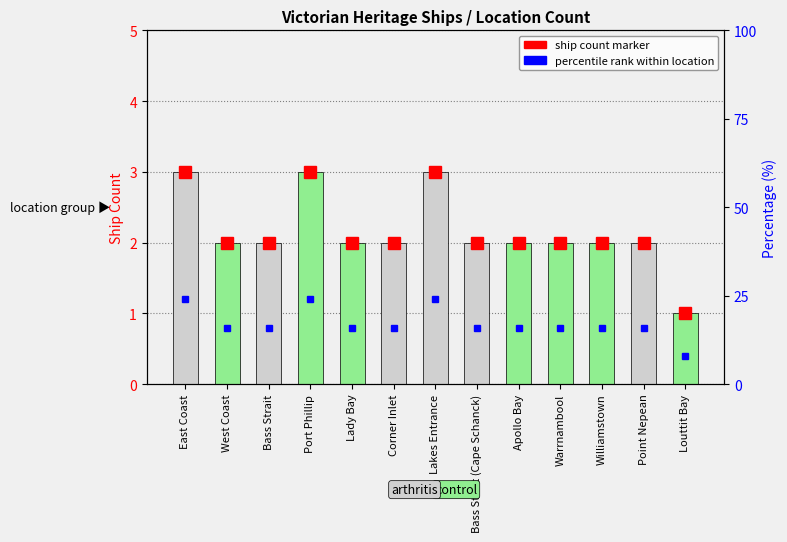

What is the label of the 13th bar from the left?

Louttit Bay